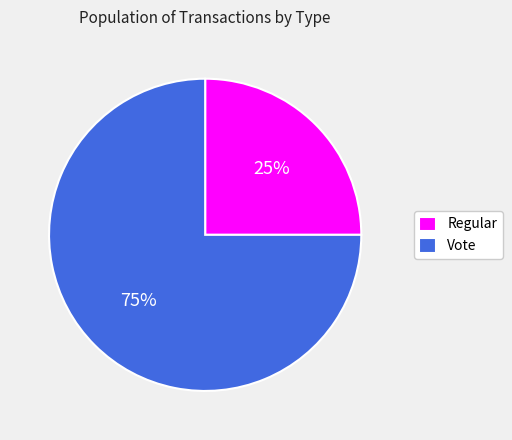

Is there any slice that represents more than half of the pie?

Yes